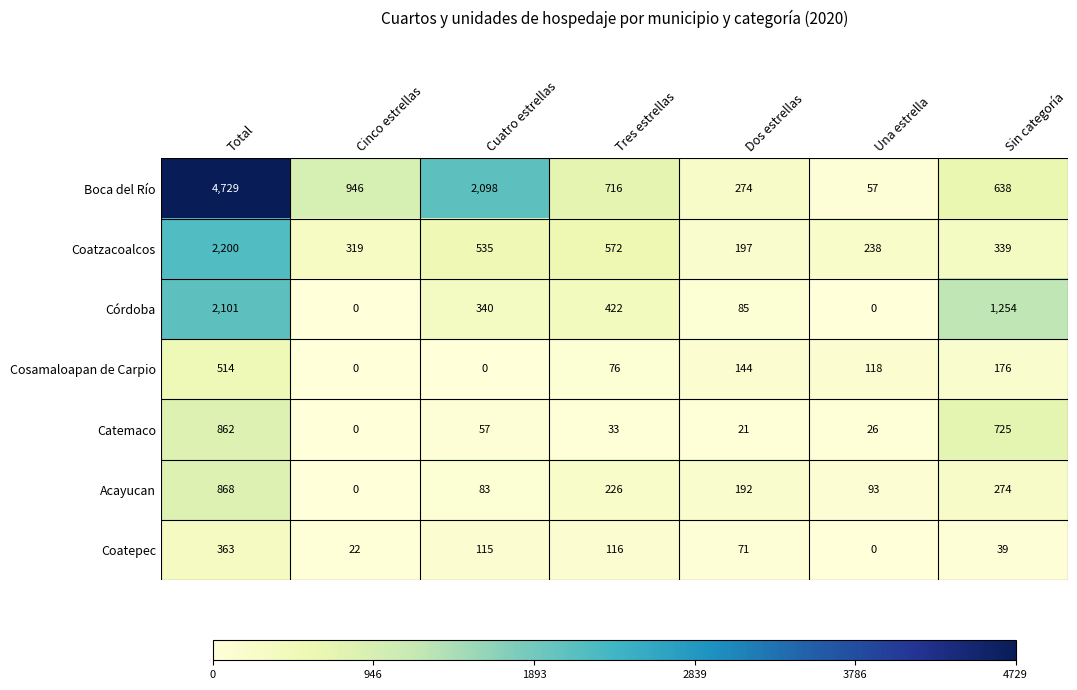

Which series has the widest spread of values?

Boca del Río